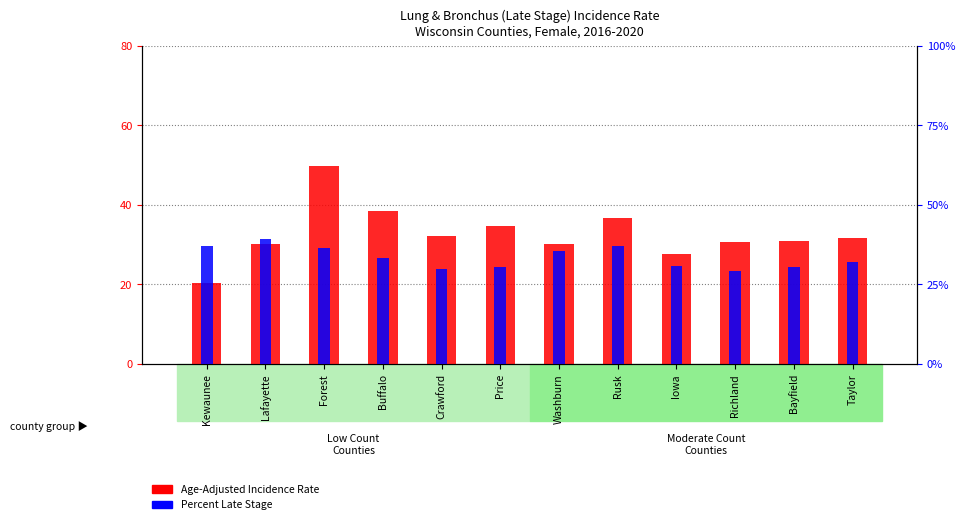

Are the bars grouped side by side (vs. stacked)?

Yes